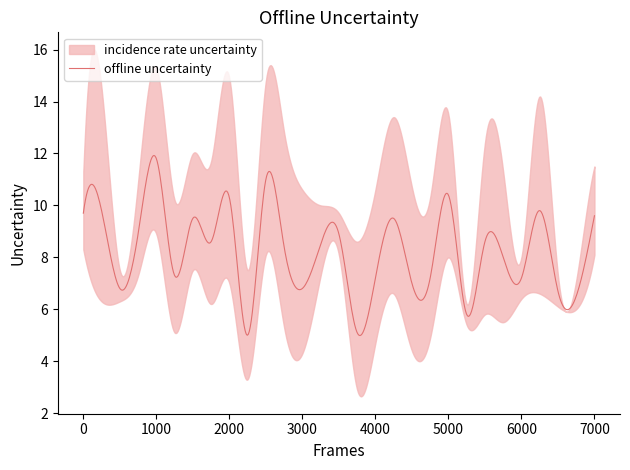

What is the value of the Lower 95% CI point at the 16th from the left?

2.9